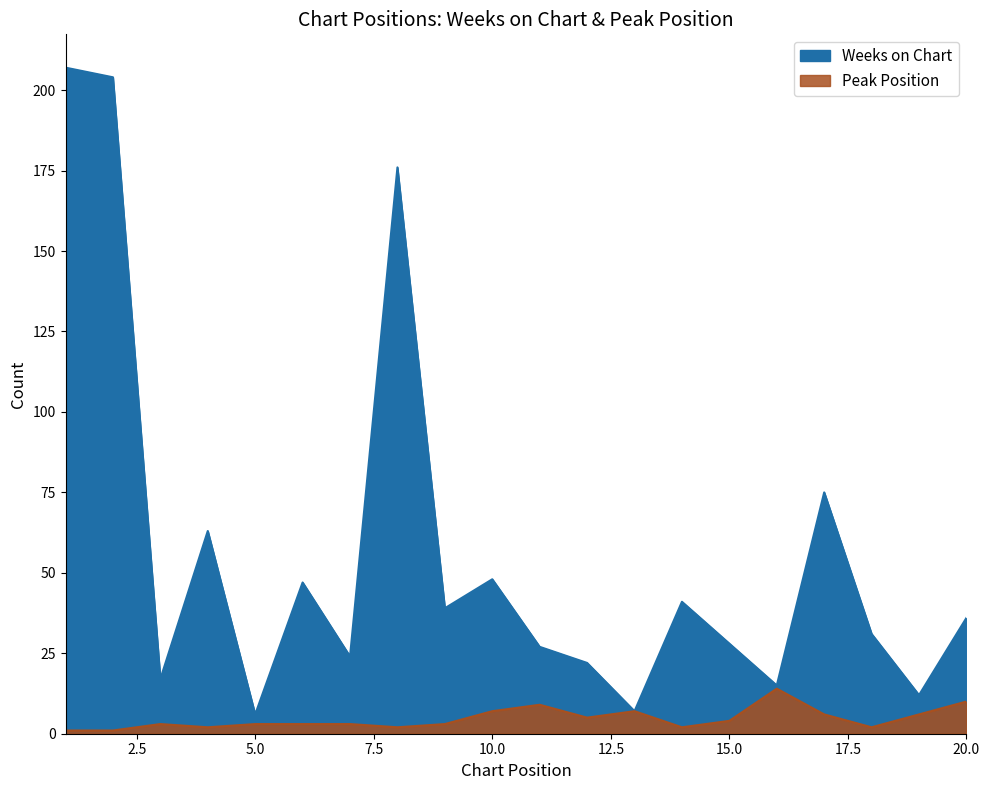

Is the value of Weeks on Chart at 12 greater than the value of Peak Position at 6?

Yes